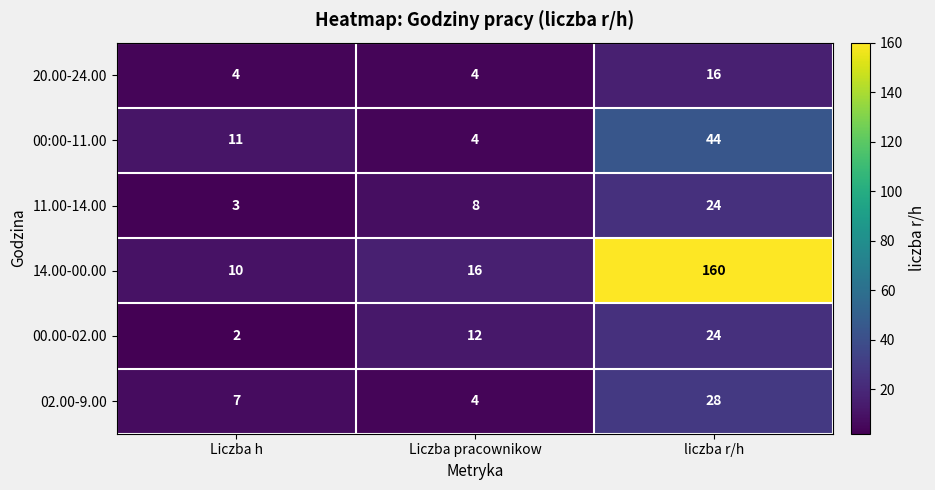

True or false: 14.00-00.00 has a value of 10 at Liczba h.

True